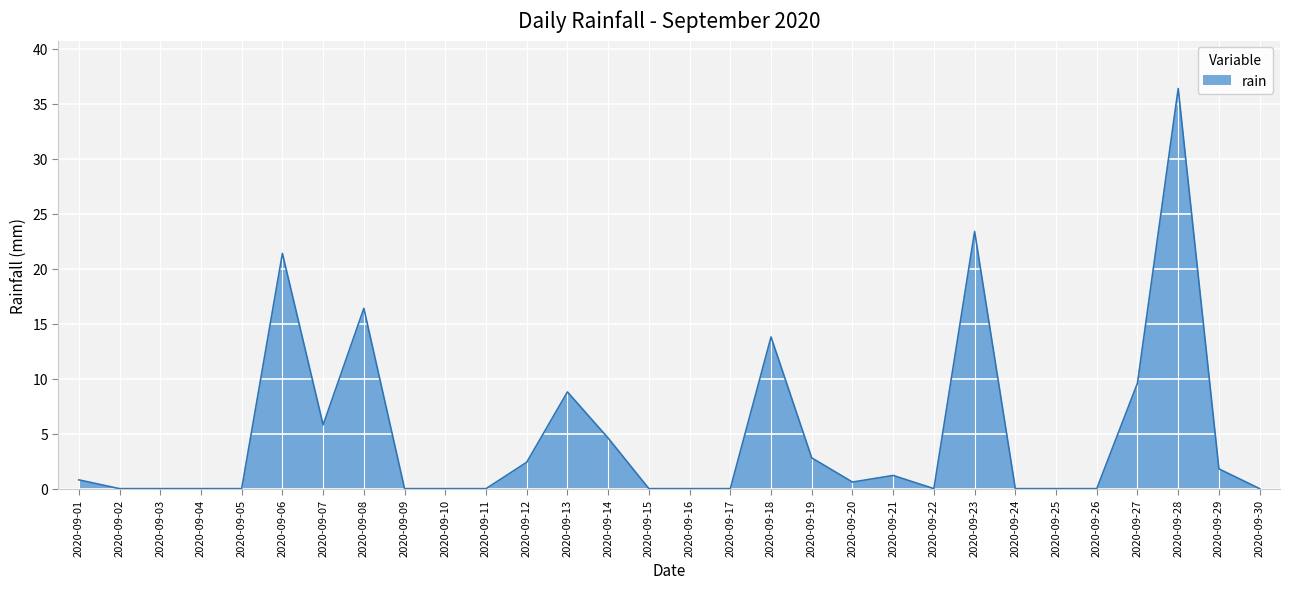

What is the difference between the maximum and minimum values?

36.4